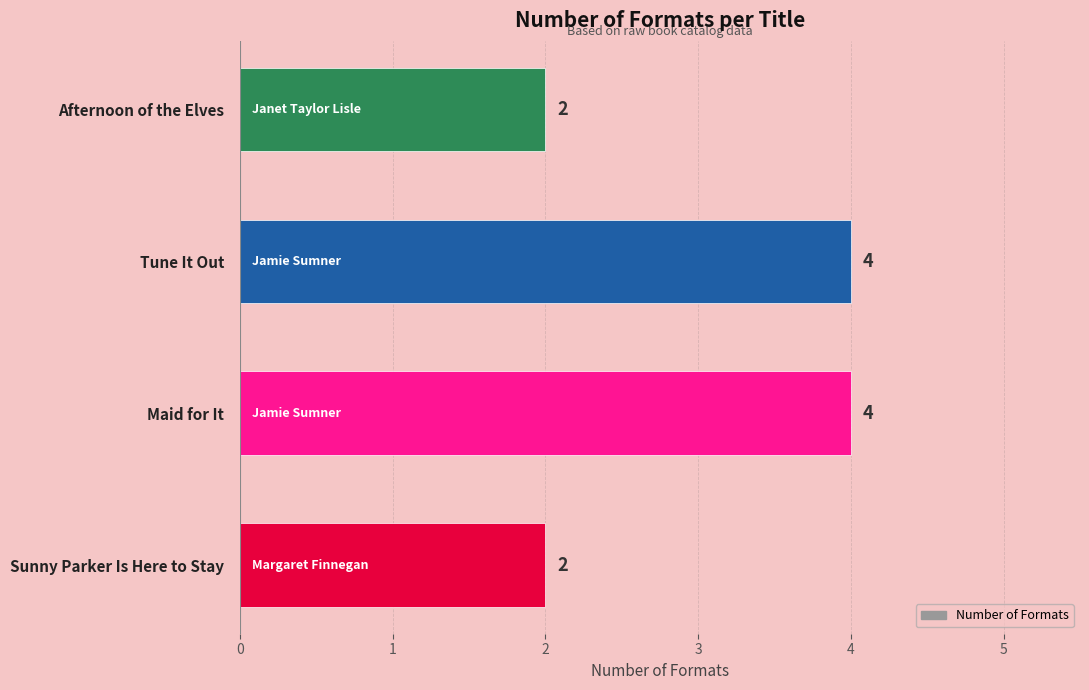

What is the change in value from Sunny Parker Is Here to Stay to Maid for It?

+2